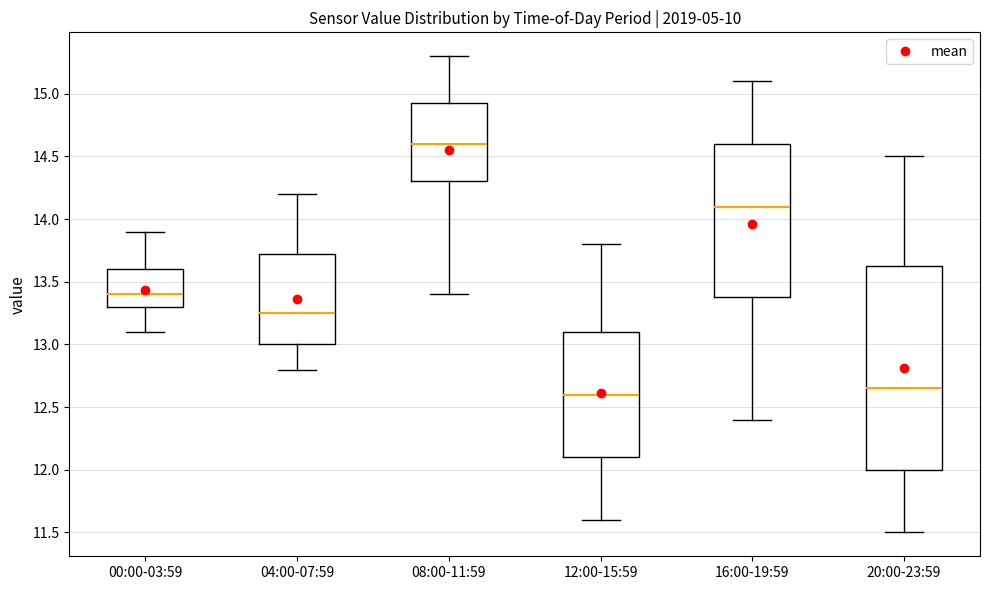

Comparing the boxes themselves (not the whiskers), which one is the tallest?

20:00-23:59